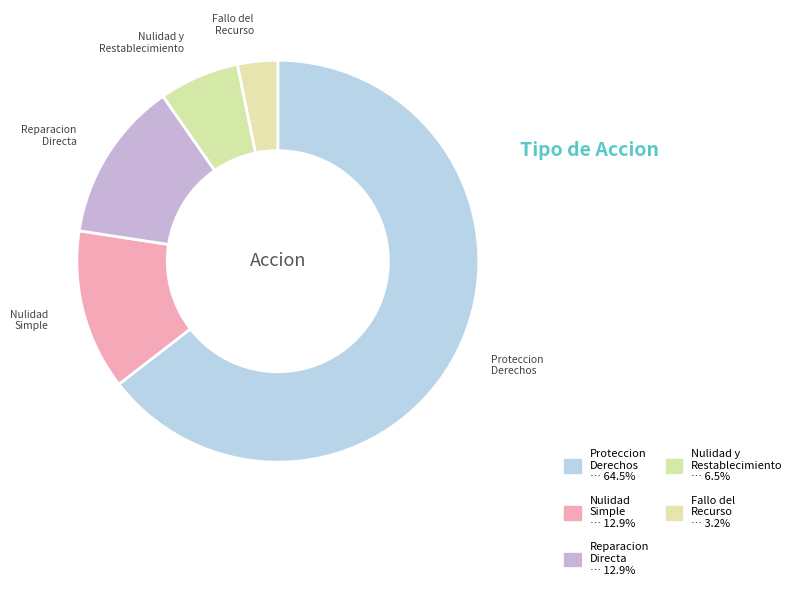

Approximately how many times larger is the value at Reparacion Directa compared to Nulidad Simple?

1.0